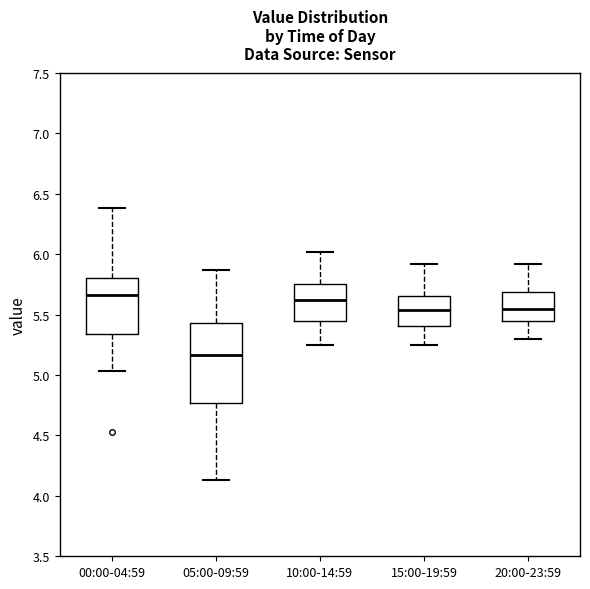

Reading left to right, transcribe this box plot: for each box, give where its median line is, the range the box spans, and where its two whiskers end, as read against the y-axis. The values are not printed on the chart, so give them approximately, as read against the axis.

00:00-04:59: median 5.65, box 5.35 to 5.80, whiskers 5.05 to 6.40
05:00-09:59: median 5.15, box 4.75 to 5.45, whiskers 4.15 to 5.85
10:00-14:59: median 5.65, box 5.45 to 5.75, whiskers 5.25 to 6.00
15:00-19:59: median 5.55, box 5.40 to 5.65, whiskers 5.25 to 5.90
20:00-23:59: median 5.55, box 5.45 to 5.70, whiskers 5.30 to 5.90